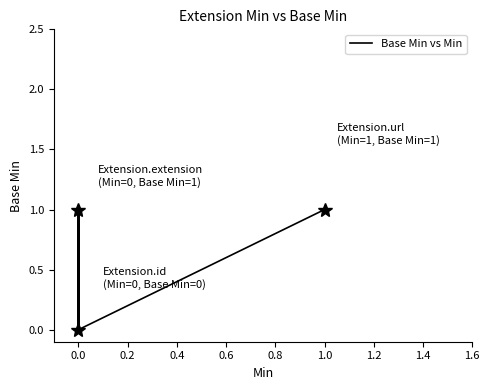

What is the greatest value displayed?

1